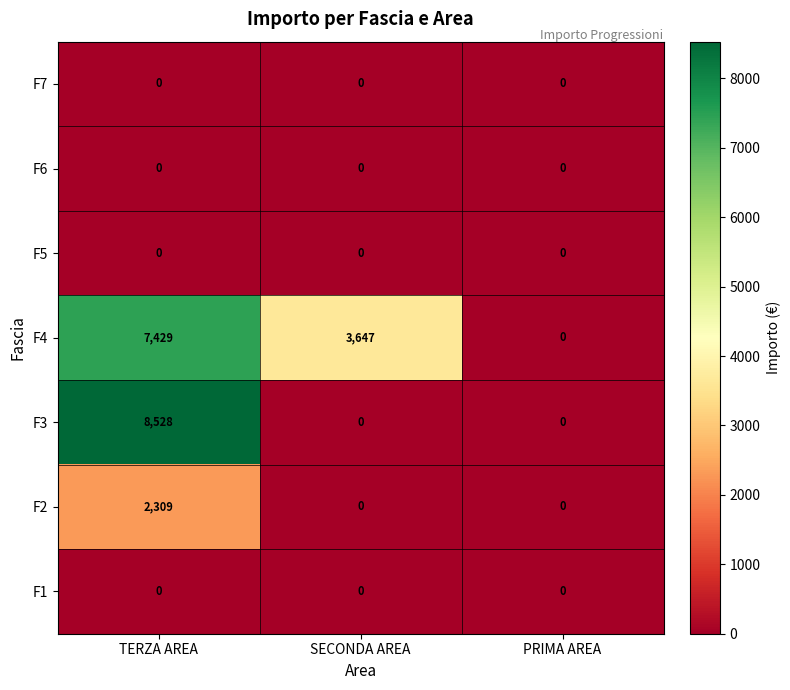

Reading left to right, what are all the values shown in this chart?

F7: TERZA AREA=0	SECONDA AREA=0	PRIMA AREA=0
F6: TERZA AREA=0	SECONDA AREA=0	PRIMA AREA=0
F5: TERZA AREA=0	SECONDA AREA=0	PRIMA AREA=0
F4: TERZA AREA=7429	SECONDA AREA=3647	PRIMA AREA=0
F3: TERZA AREA=8528	SECONDA AREA=0	PRIMA AREA=0
F2: TERZA AREA=2309	SECONDA AREA=0	PRIMA AREA=0
F1: TERZA AREA=0	SECONDA AREA=0	PRIMA AREA=0